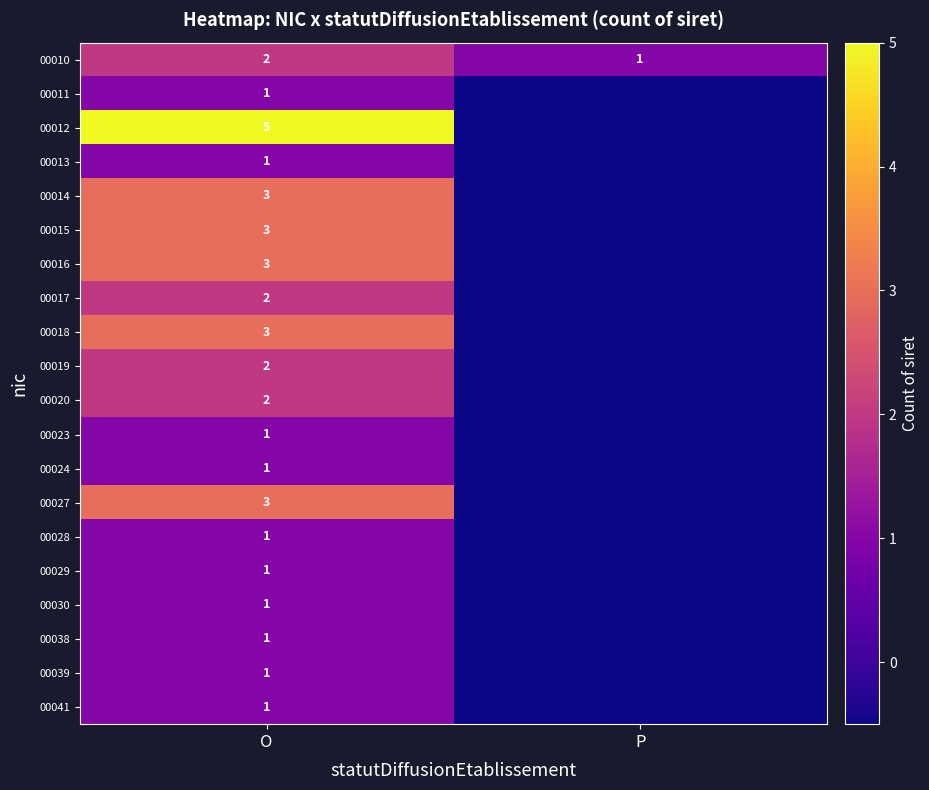

The 00014 series shows 3.0 at O. True or false?

True